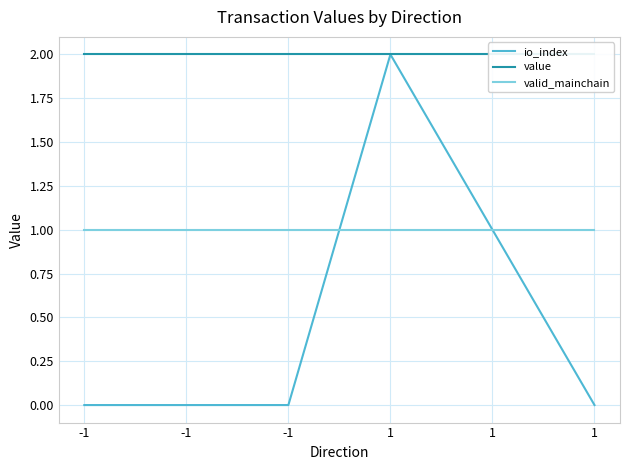

The value of valid_mainchain at 1 is 0.3. True or false?

False